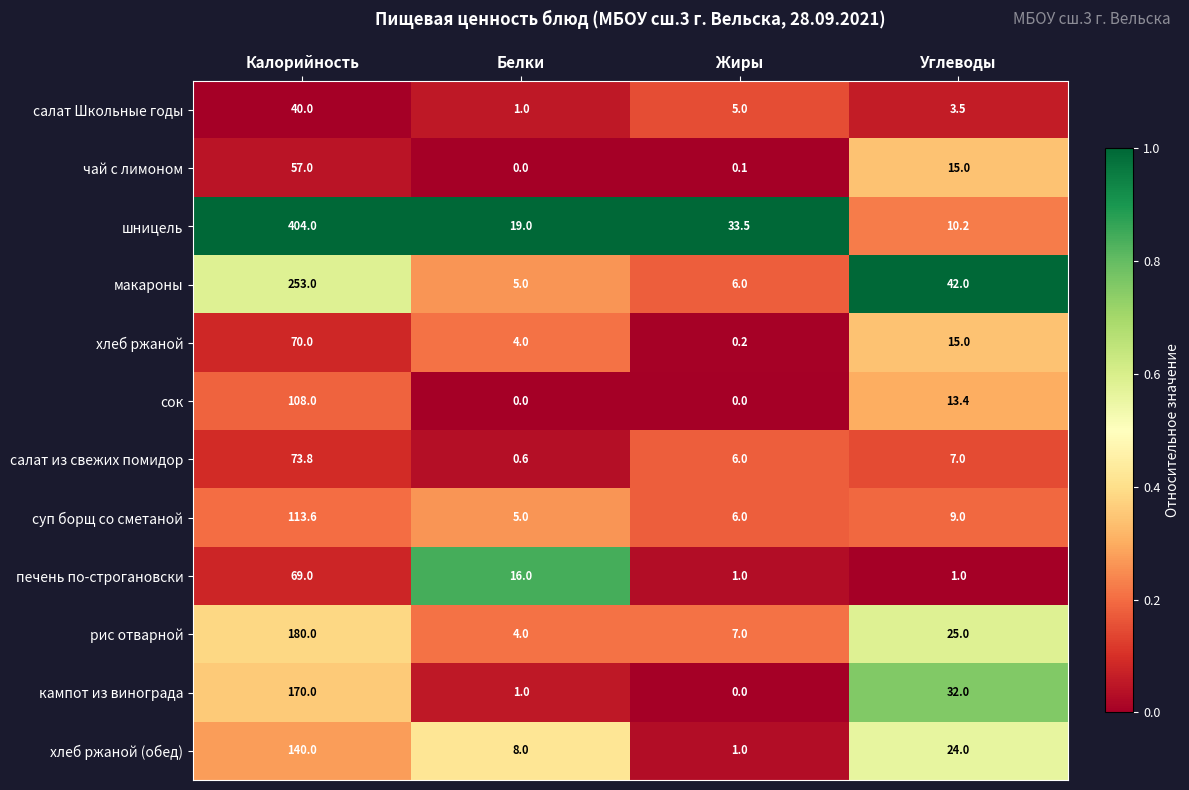

Which series has the largest total across all categories?

шницель